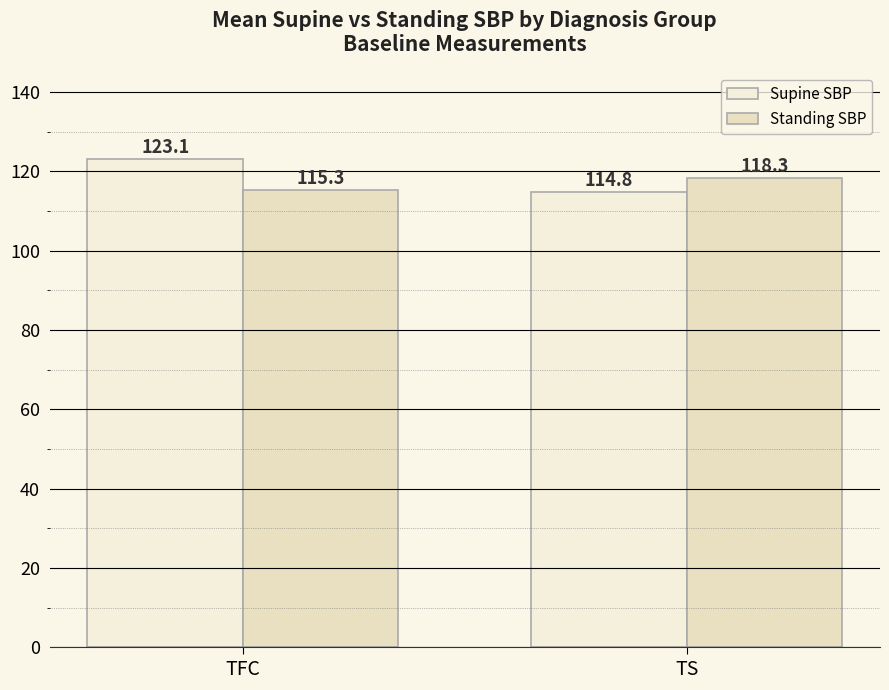

Is the value of Supine SBP at TS greater than the value of Standing SBP at TFC?

No